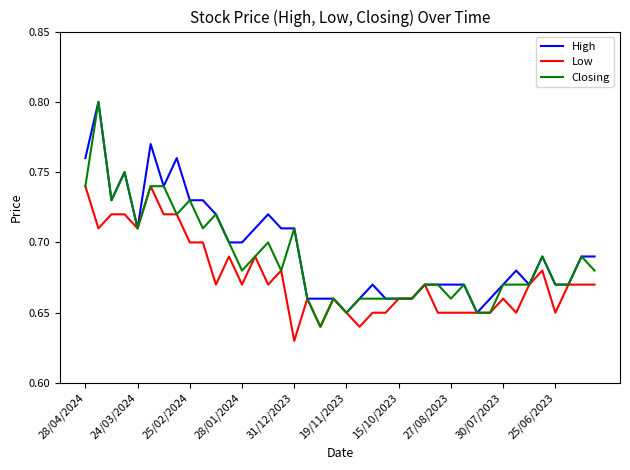

How many lines are shown in the chart?

3